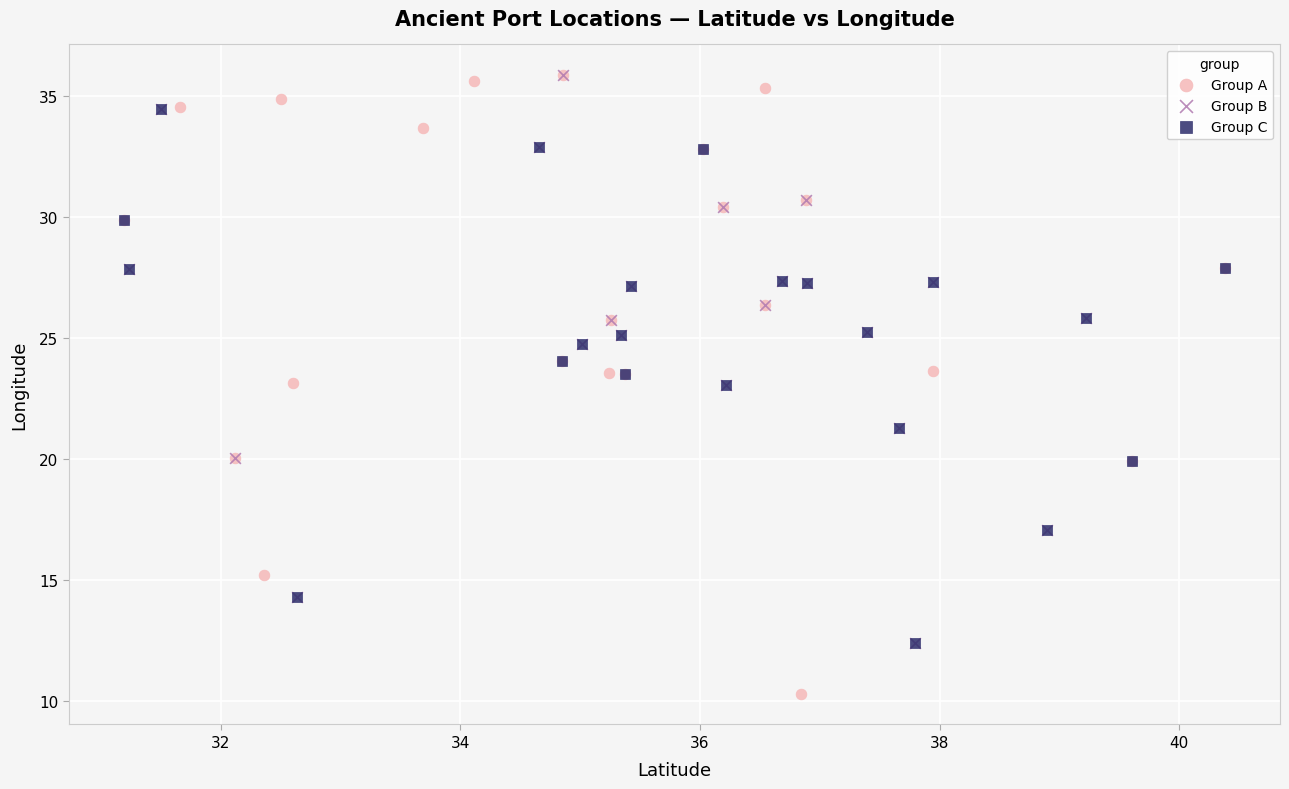

Which series has the largest Y range (max minus min)?

Group A